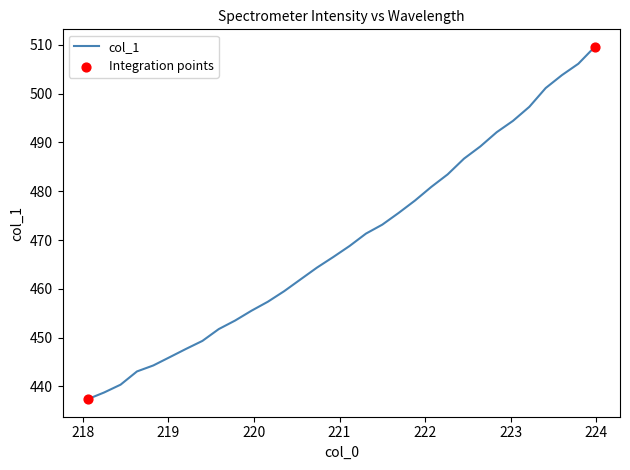

What is the smallest value displayed?

437.4